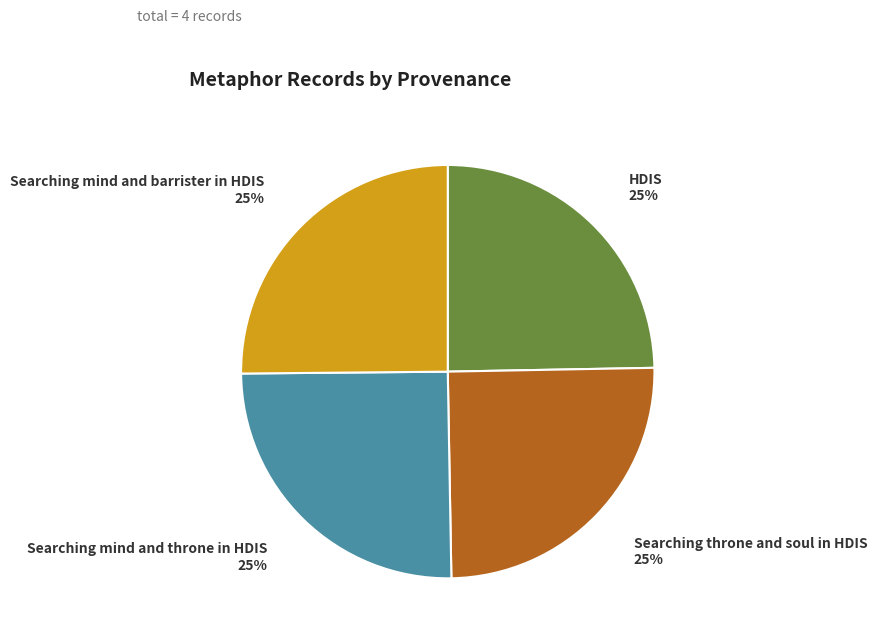

To the nearest percent, what is the average slice percentage?

25%